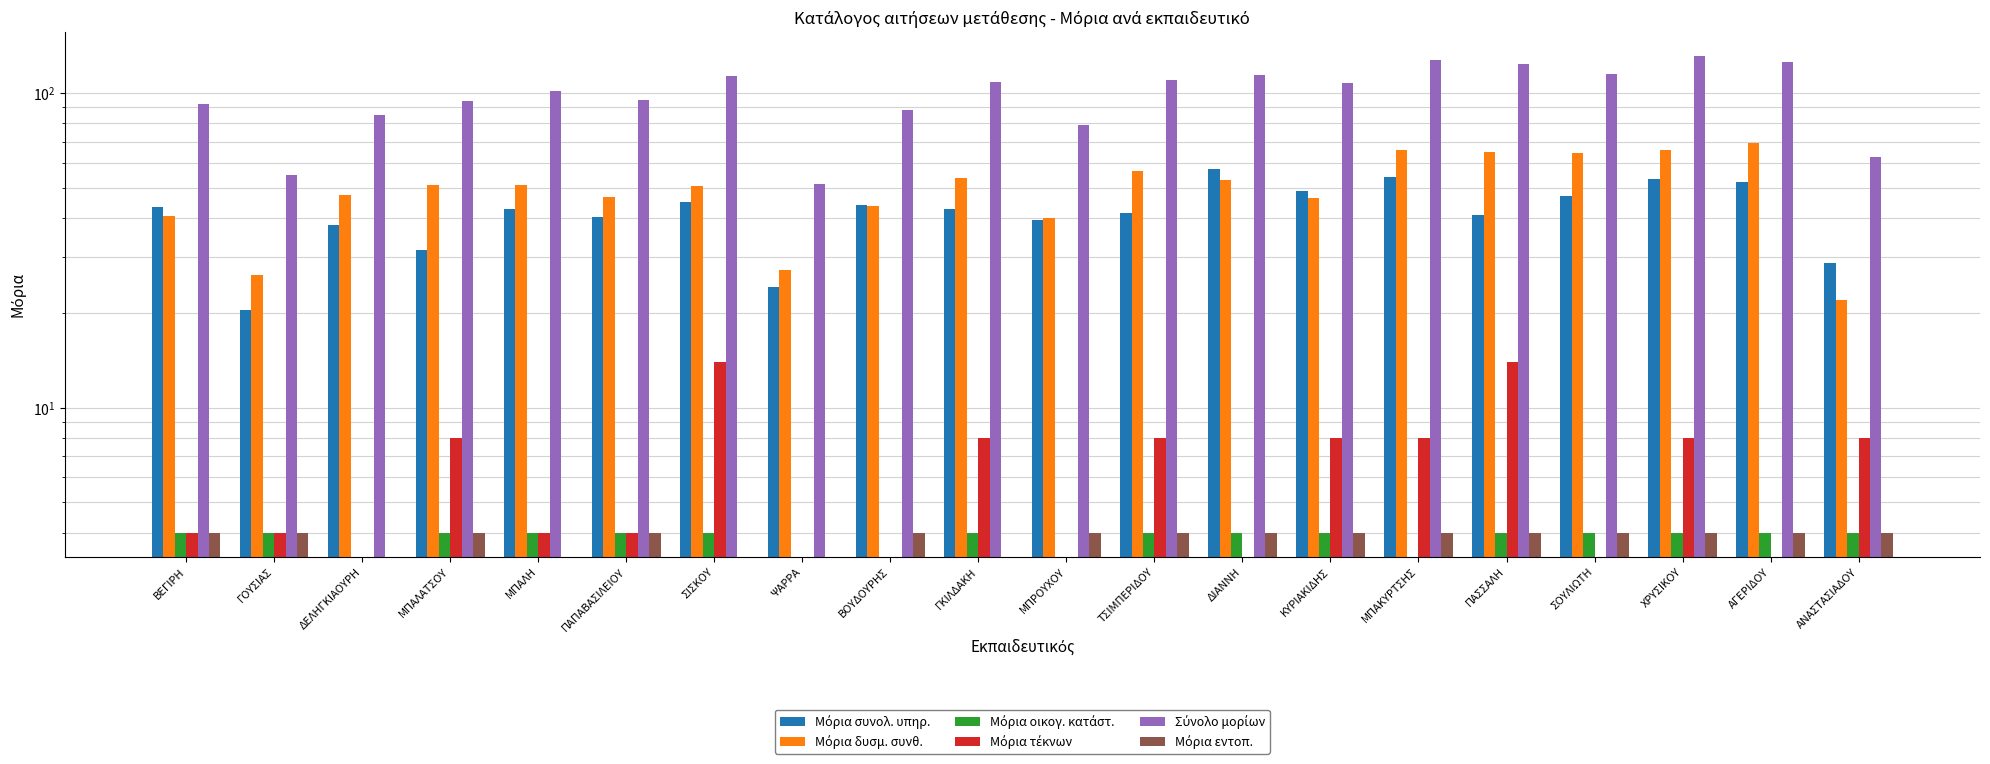

How many series are shown in this chart?

6